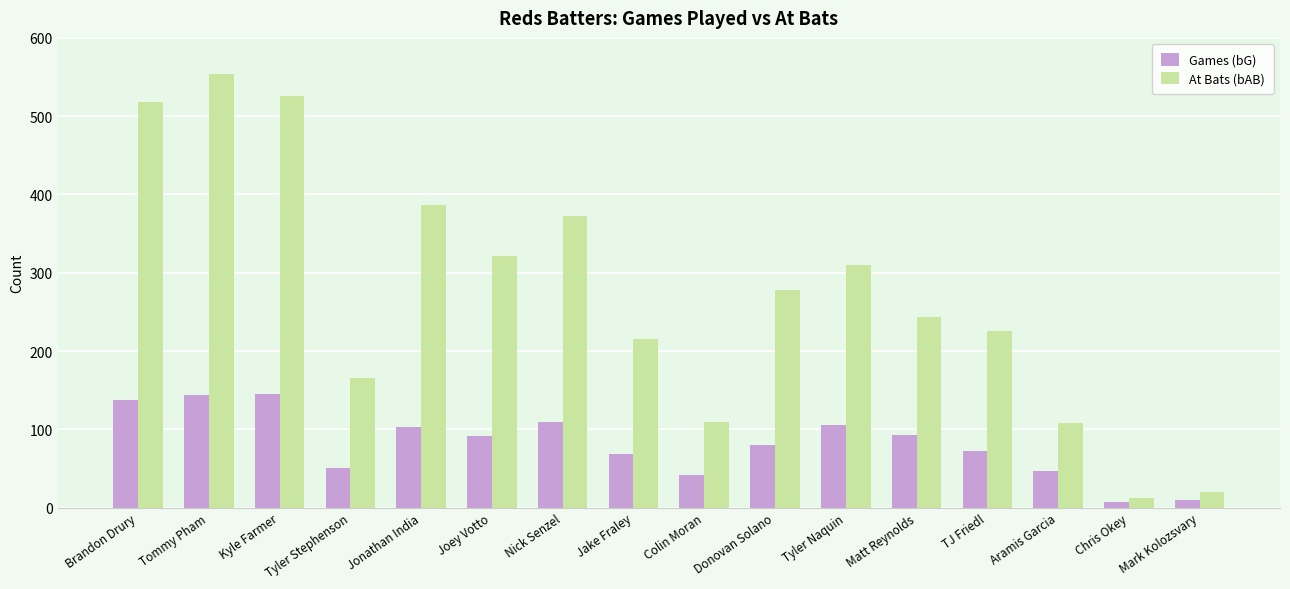

What is the label of the 7th bar from the right?

Donovan Solano